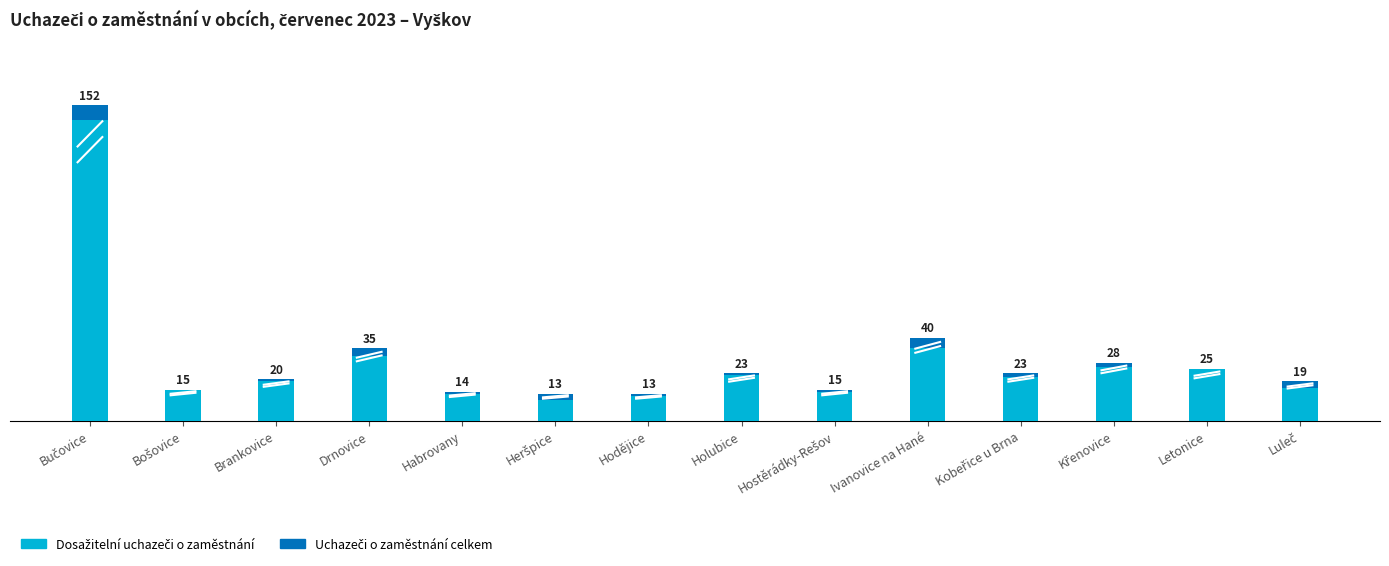

Which series changed the most between Hostěrádky-Rešov and Letonice?

Dosažitelní uchazeči o zaměstnání